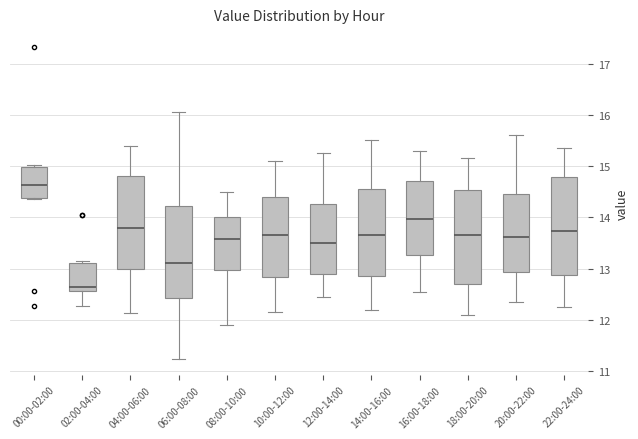

Where is the lower edge of the box for 22:00-24:00 on the y-axis? The values are not printed on the chart, so give them approximately, as read against the axis.

12.9